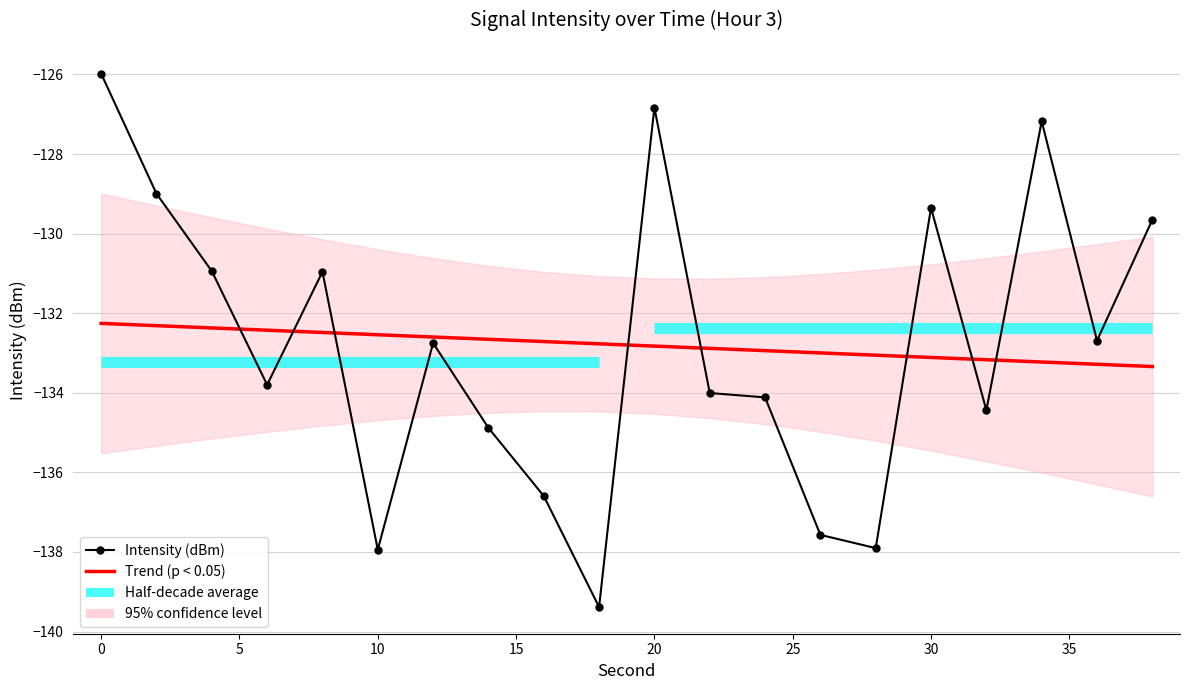

What is the highest value of the Intensity (dBm) series?

-126.0